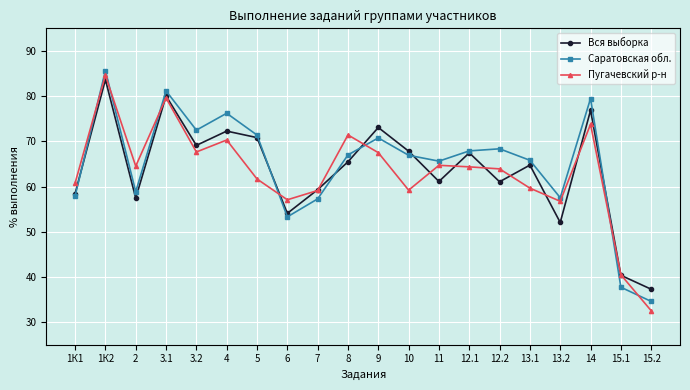

Where is the first local minimum for Саратовская обл.?

2